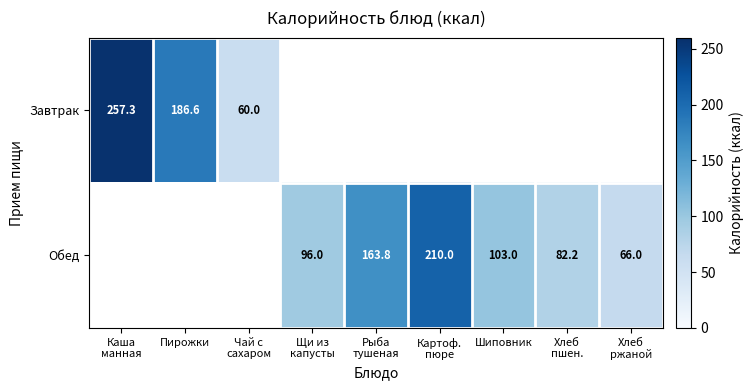

True or false: Обед has a value of 31.8 at Хлеб пшен..

False